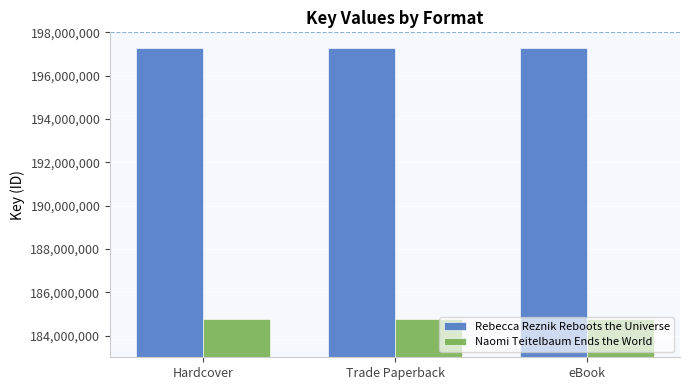

List the series in order of their peak value, highest first.

Rebecca Reznik Reboots the Universe, Naomi Teitelbaum Ends the World